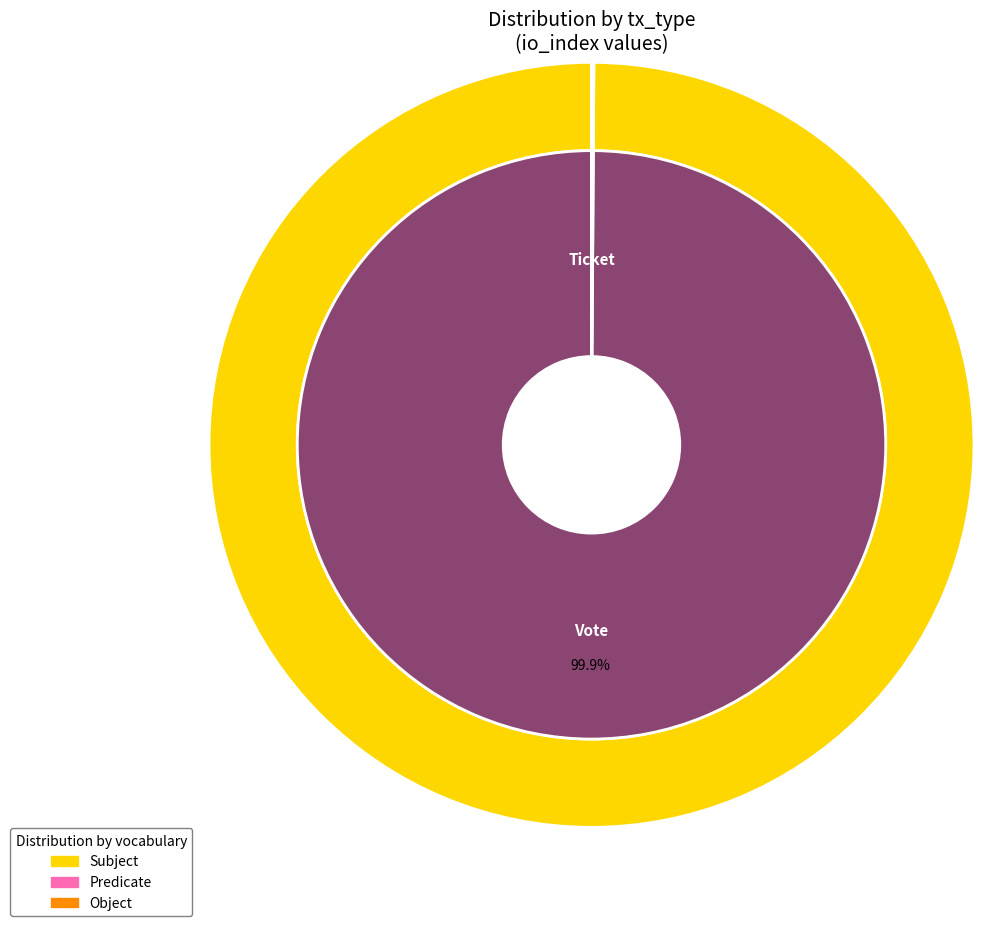

Count the number of slices in the pie.

2